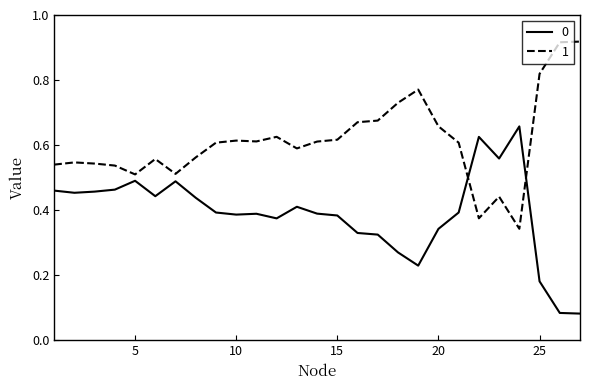

After their last crossing, which series has the higher values: 0 or 1?

1